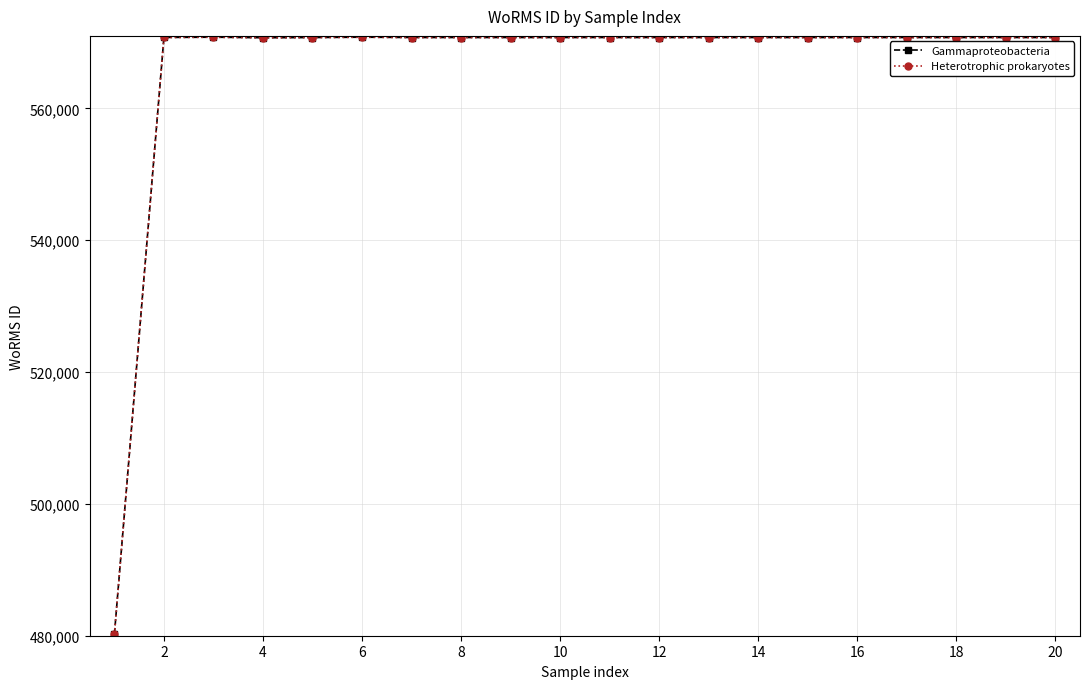

Is this an area chart (filled region under the line)?

No